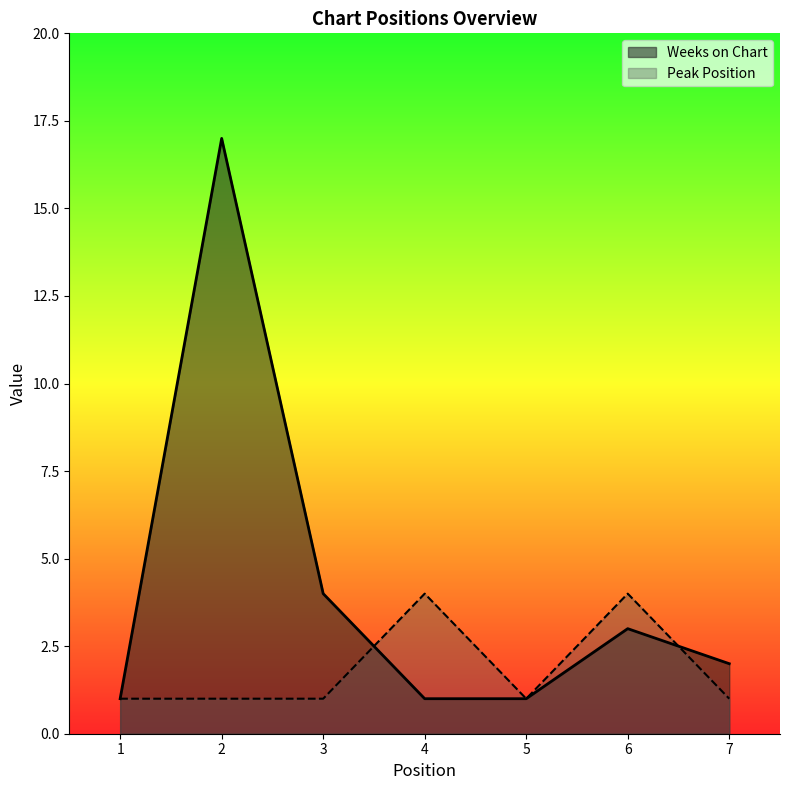

Does the chart have visible grid lines?

No